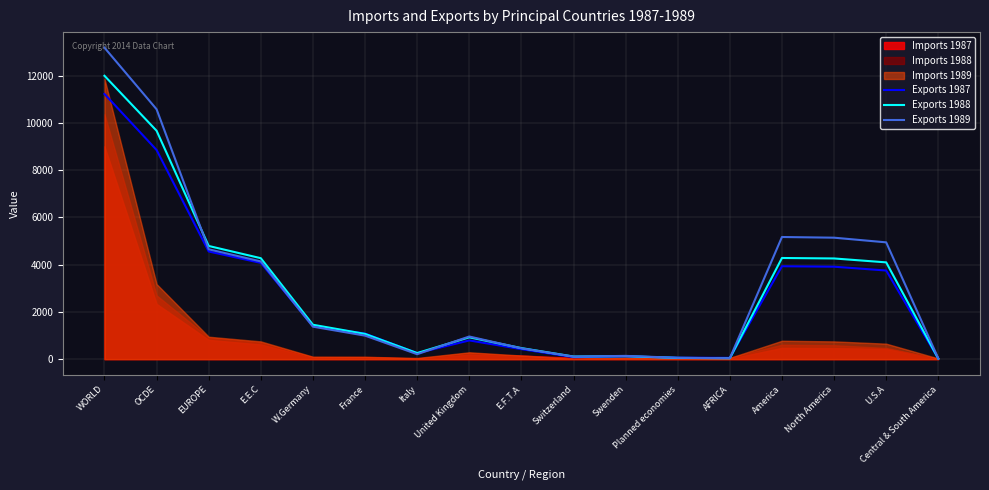

Between E.F.T.A and Italy, which is larger?

E.F.T.A